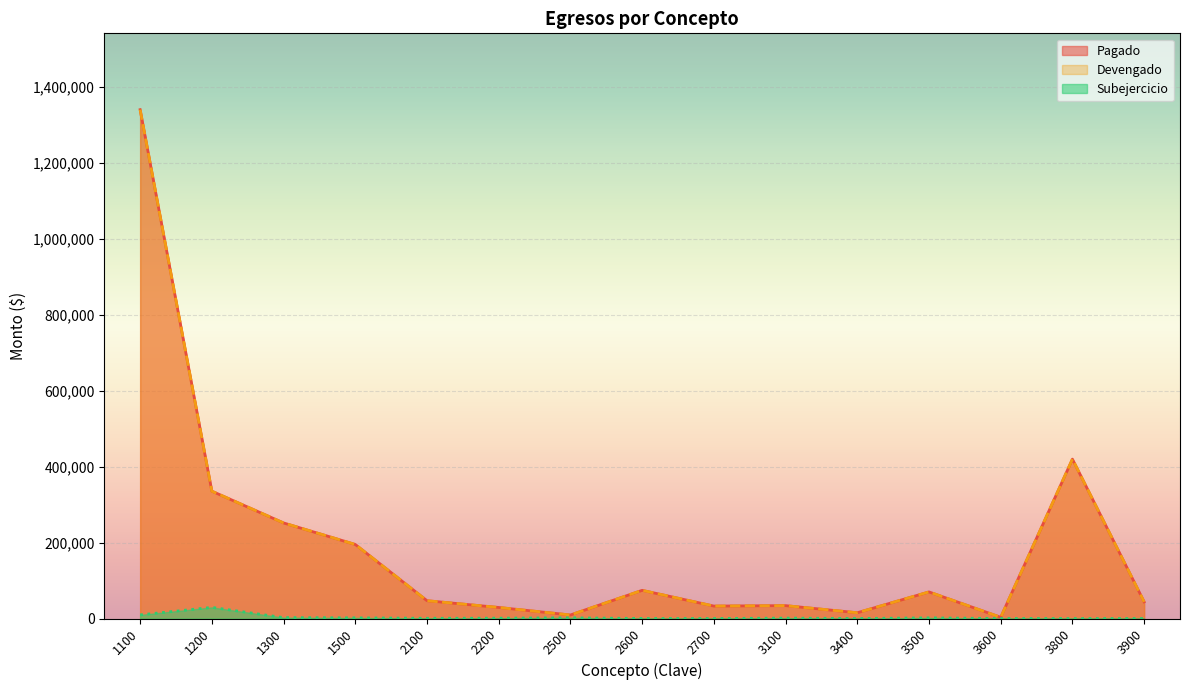

At which category does the chart reach its minimum across all series?

3800